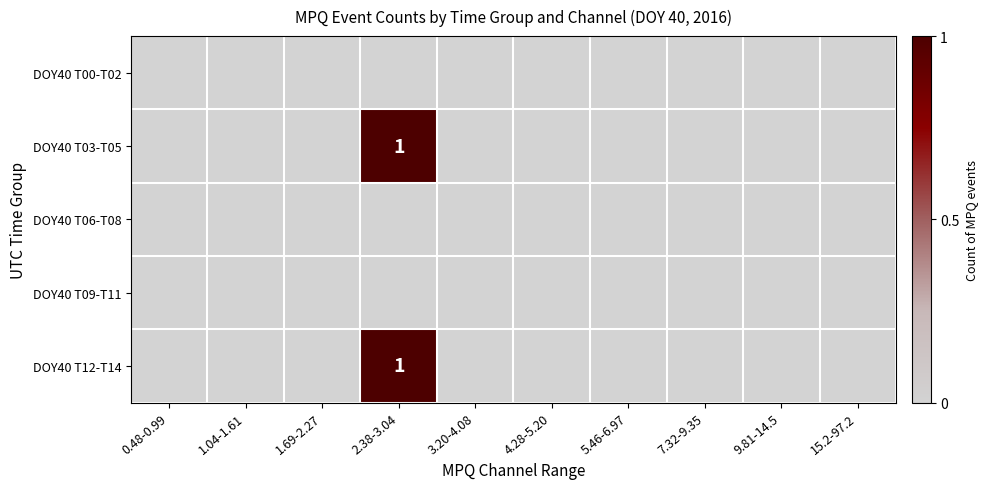

Between 9.81-14.5 and 7.32-9.35, which is larger?

9.81-14.5